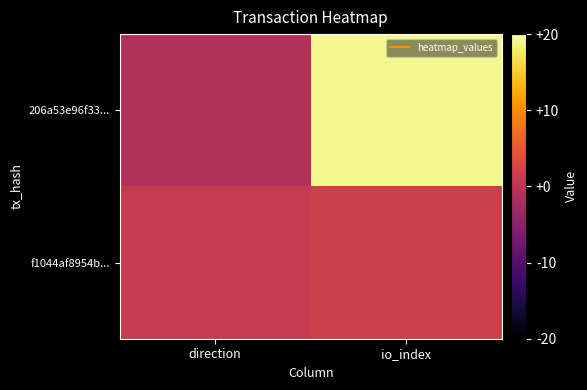

Reading left to right, extract all data points from this chart.

206a53e96f33...: direction=-1	io_index=19
f1044af8954b...: direction=1	io_index=2